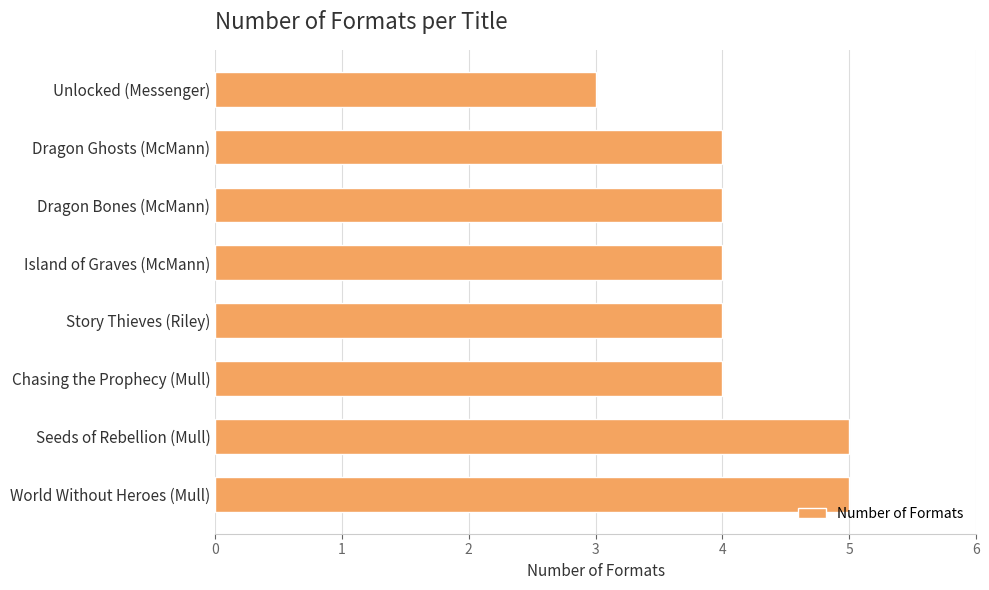

Count the values in the range 4 to 5.

7